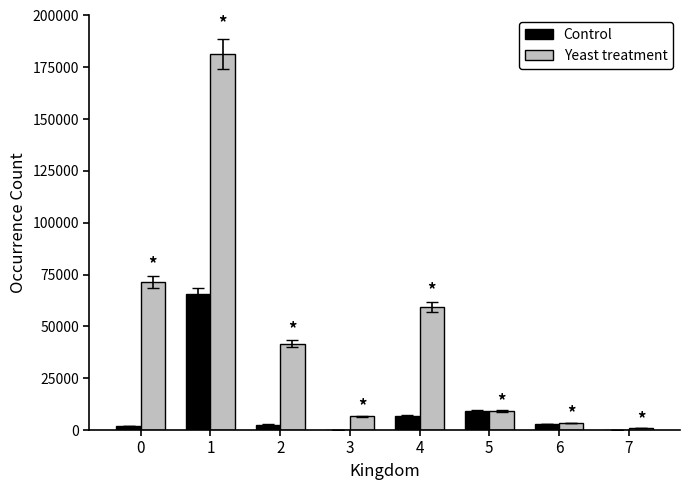

Is the value of Control at 0 greater than the value of Yeast treatment at 0?

No